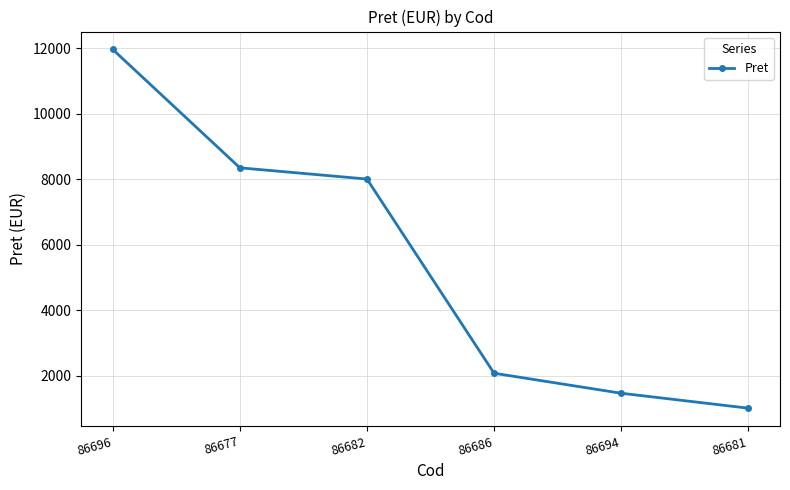

What is the greatest value displayed?

11957.0